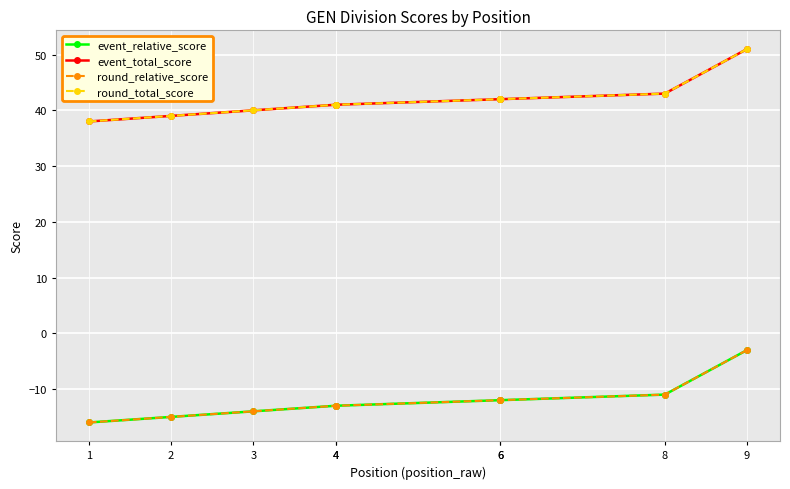

Which has a higher value, 6 or 4?

6